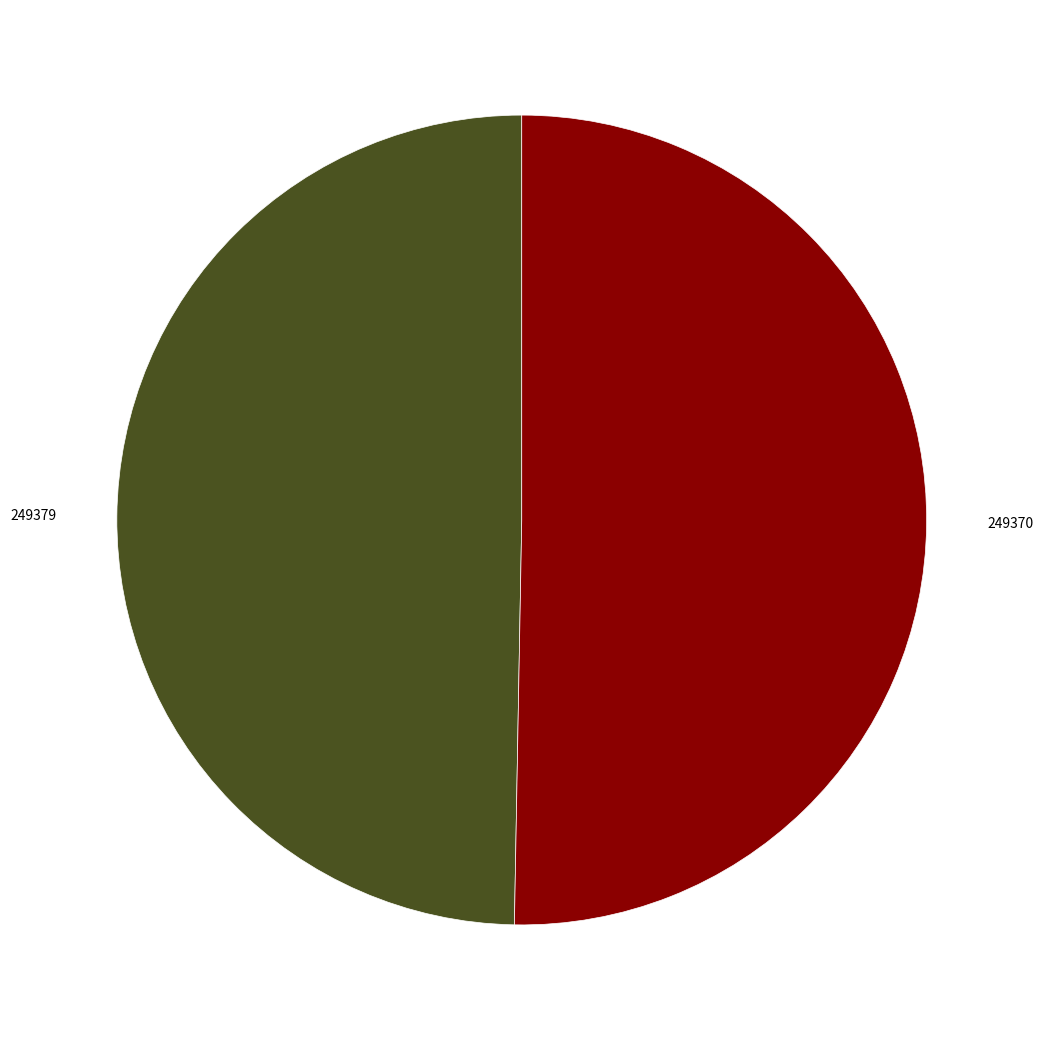

Between 249370 and 249379, which is larger?

249370